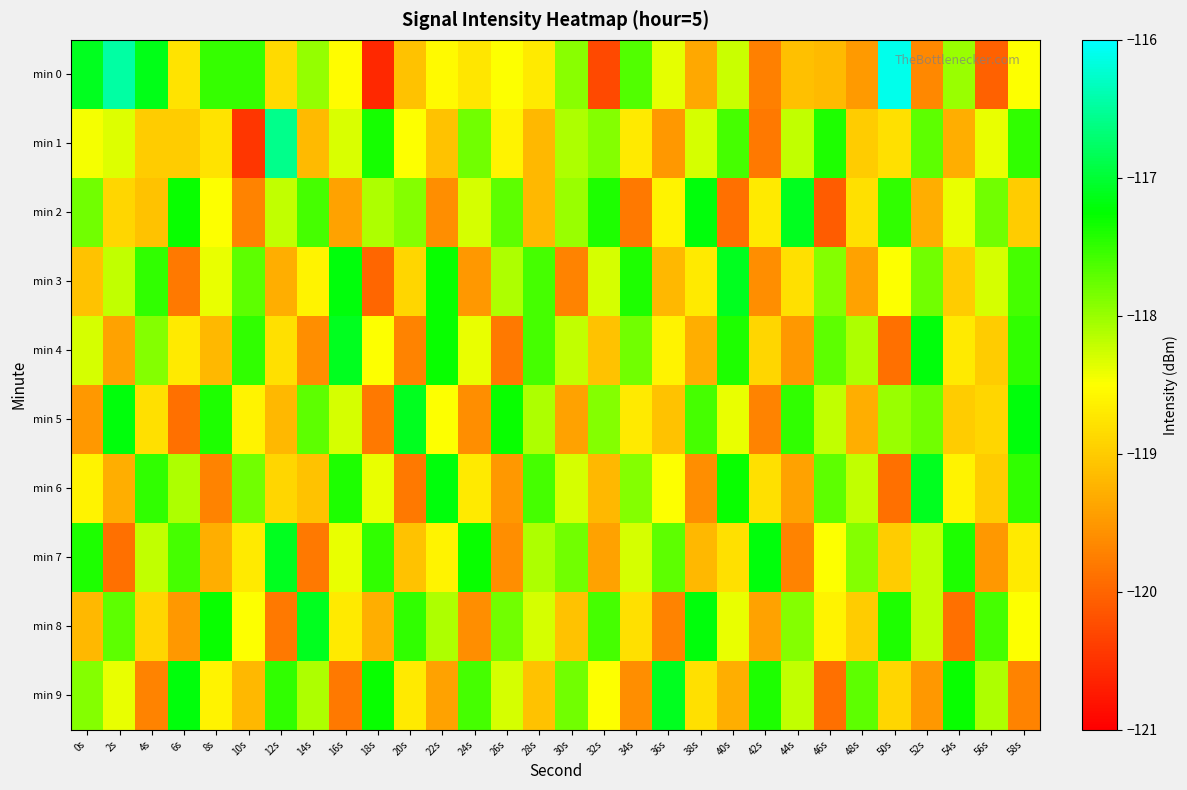

Reading left to right, what are all the values shown in this chart?

min 0: 0s=-117.1	2s=-116.5	4s=-117.1	6s=-118.8	8s=-117.5	10s=-117.5	12s=-118.9	14s=-118.0	16s=-118.5	18s=-120.6	20s=-119.1	22s=-118.5	24s=-118.7	26s=-118.5	28s=-118.7	30s=-117.9	32s=-120.3	34s=-117.7	36s=-118.4	38s=-119.3	40s=-118.2	42s=-119.7	44s=-119.1	46s=-119.2	48s=-119.5	50s=-116.1	52s=-119.7	54s=-118.0	56s=-120.0	58s=-118.5
min 1: 0s=-118.5	2s=-118.3	4s=-119.0	6s=-119.0	8s=-118.8	10s=-120.5	12s=-116.6	14s=-119.2	16s=-118.3	18s=-117.4	20s=-118.5	22s=-119.1	24s=-117.8	26s=-118.6	28s=-119.2	30s=-118.1	32s=-117.9	34s=-118.7	36s=-119.5	38s=-118.3	40s=-117.6	42s=-119.8	44s=-118.2	46s=-117.4	48s=-119.0	50s=-118.8	52s=-117.7	54s=-119.3	56s=-118.4	58s=-117.5
min 2: 0s=-117.8	2s=-118.9	4s=-119.1	6s=-117.3	8s=-118.5	10s=-119.7	12s=-118.2	14s=-117.6	16s=-119.4	18s=-118.1	20s=-117.9	22s=-119.6	24s=-118.3	26s=-117.7	28s=-119.2	30s=-118.0	32s=-117.4	34s=-119.8	36s=-118.6	38s=-117.2	40s=-119.9	42s=-118.7	44s=-117.1	46s=-120.1	48s=-118.8	50s=-117.5	52s=-119.3	54s=-118.4	56s=-117.8	58s=-119.0
min 3: 0s=-119.1	2s=-118.2	4s=-117.5	6s=-119.8	8s=-118.4	10s=-117.7	12s=-119.3	14s=-118.6	16s=-117.2	18s=-120.0	20s=-118.9	22s=-117.3	24s=-119.5	26s=-118.1	28s=-117.6	30s=-119.7	32s=-118.3	34s=-117.4	36s=-119.2	38s=-118.7	40s=-117.1	42s=-119.6	44s=-118.8	46s=-117.9	48s=-119.4	50s=-118.5	52s=-117.8	54s=-119.0	56s=-118.3	58s=-117.6
min 4: 0s=-118.3	2s=-119.4	4s=-117.9	6s=-118.7	8s=-119.2	10s=-117.5	12s=-118.8	14s=-119.6	16s=-117.1	18s=-118.5	20s=-119.7	22s=-117.3	24s=-118.4	26s=-119.8	28s=-117.6	30s=-118.2	32s=-119.1	34s=-117.8	36s=-118.6	38s=-119.3	40s=-117.4	42s=-118.9	44s=-119.5	46s=-117.7	48s=-118.1	50s=-119.9	52s=-117.2	54s=-118.7	56s=-119.0	58s=-117.5
min 5: 0s=-119.5	2s=-117.2	4s=-118.8	6s=-119.9	8s=-117.4	10s=-118.6	12s=-119.2	14s=-117.7	16s=-118.3	18s=-119.8	20s=-117.1	22s=-118.5	24s=-119.6	26s=-117.3	28s=-118.1	30s=-119.4	32s=-117.9	34s=-118.7	36s=-119.1	38s=-117.6	40s=-118.4	42s=-119.7	44s=-117.5	46s=-118.2	48s=-119.3	50s=-118.0	52s=-117.8	54s=-119.0	56s=-118.9	58s=-117.2
min 6: 0s=-118.6	2s=-119.3	4s=-117.5	6s=-118.1	8s=-119.7	10s=-117.8	12s=-118.9	14s=-119.1	16s=-117.4	18s=-118.4	20s=-119.8	22s=-117.2	24s=-118.7	26s=-119.5	28s=-117.6	30s=-118.3	32s=-119.2	34s=-117.9	36s=-118.5	38s=-119.6	40s=-117.3	42s=-118.8	44s=-119.4	46s=-117.7	48s=-118.2	50s=-119.9	52s=-117.1	54s=-118.6	56s=-119.0	58s=-117.5
min 7: 0s=-117.4	2s=-119.9	4s=-118.2	6s=-117.6	8s=-119.3	10s=-118.7	12s=-117.1	14s=-119.8	16s=-118.4	18s=-117.5	20s=-119.1	22s=-118.6	24s=-117.3	26s=-119.6	28s=-118.1	30s=-117.8	32s=-119.4	34s=-118.3	36s=-117.7	38s=-119.2	40s=-118.8	42s=-117.2	44s=-119.7	46s=-118.5	48s=-117.9	50s=-119.0	52s=-118.2	54s=-117.4	56s=-119.5	58s=-118.7
min 8: 0s=-119.2	2s=-117.7	4s=-118.9	6s=-119.5	8s=-117.3	10s=-118.5	12s=-119.8	14s=-117.1	16s=-118.7	18s=-119.3	20s=-117.5	22s=-118.1	24s=-119.6	26s=-117.8	28s=-118.3	30s=-119.1	32s=-117.6	34s=-118.8	36s=-119.7	38s=-117.2	40s=-118.4	42s=-119.4	44s=-117.9	46s=-118.6	48s=-119.0	50s=-117.4	52s=-118.2	54s=-119.9	56s=-117.6	58s=-118.5
min 9: 0s=-117.9	2s=-118.4	4s=-119.7	6s=-117.2	8s=-118.6	10s=-119.2	12s=-117.5	14s=-118.1	16s=-119.8	18s=-117.3	20s=-118.7	22s=-119.4	24s=-117.6	26s=-118.3	28s=-119.1	30s=-117.8	32s=-118.5	34s=-119.6	36s=-117.1	38s=-118.8	40s=-119.3	42s=-117.4	44s=-118.2	46s=-119.9	48s=-117.7	50s=-118.9	52s=-119.5	54s=-117.3	56s=-118.1	58s=-119.7